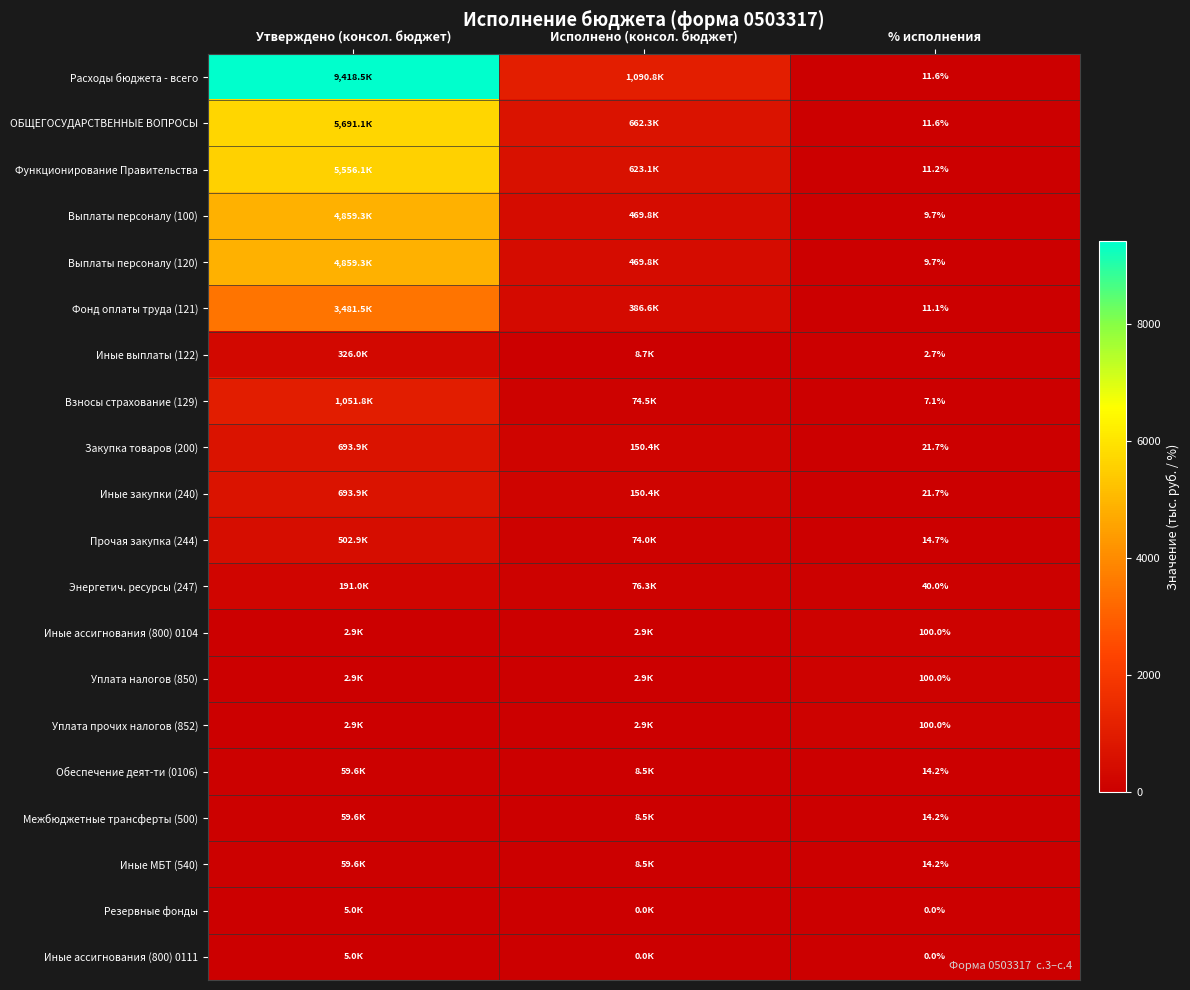

True or false: Прочая закупка (244) has a value of 502.9 at Утверждено (консол. бюджет).

True